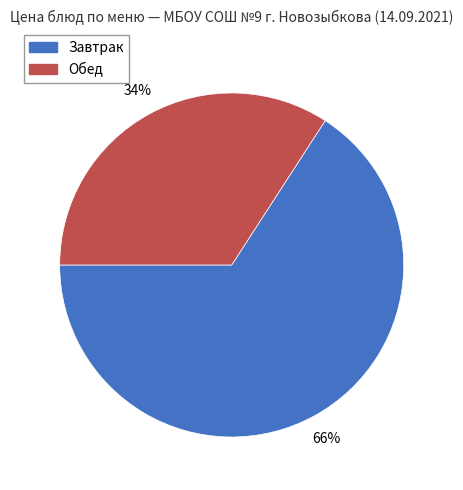

To the nearest percent, what is the average slice percentage?

50%